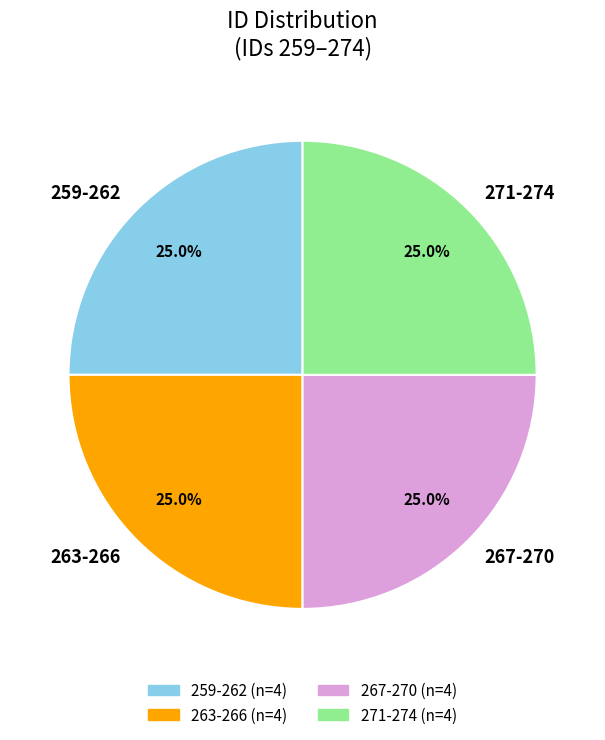

How many slices are in this pie chart?

4